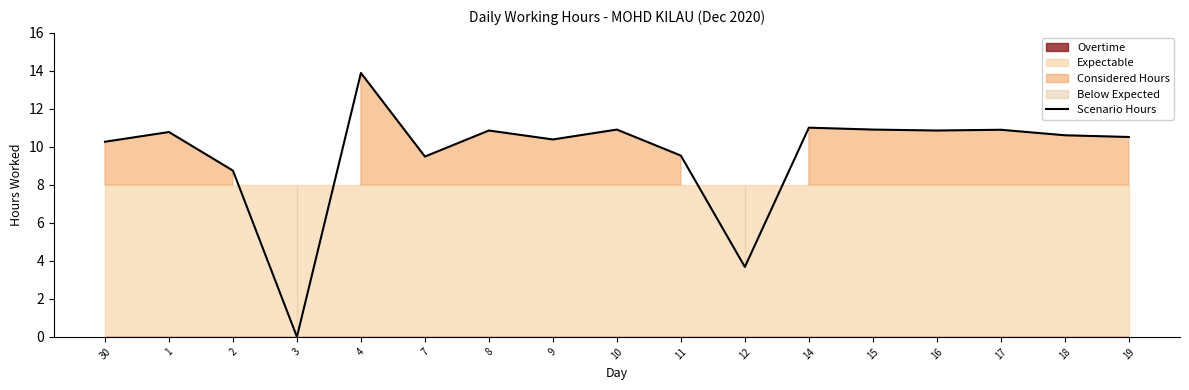

At which label is Scenario Hours closest to 6?

12